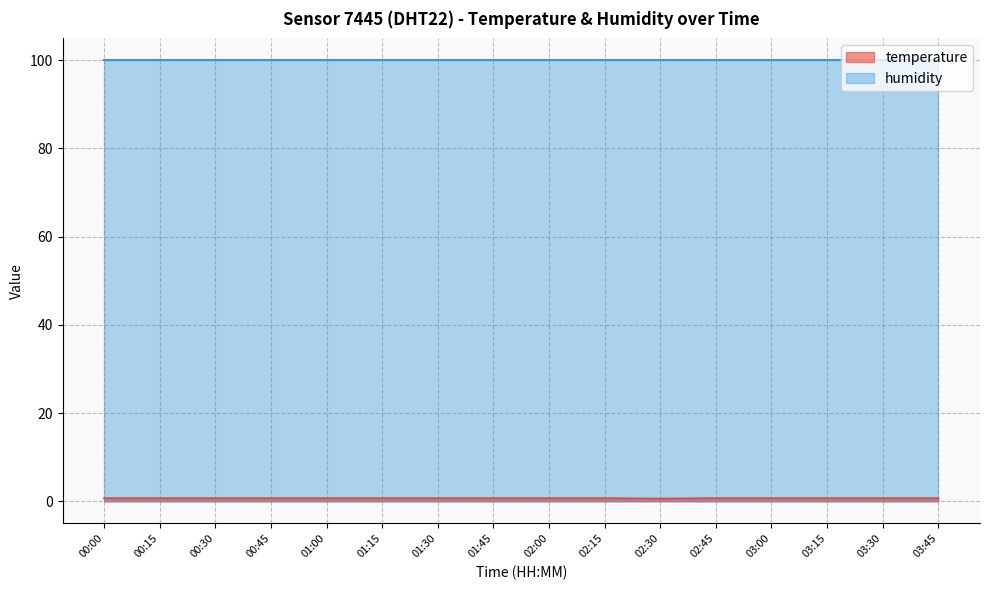

What is the average value?

0.7